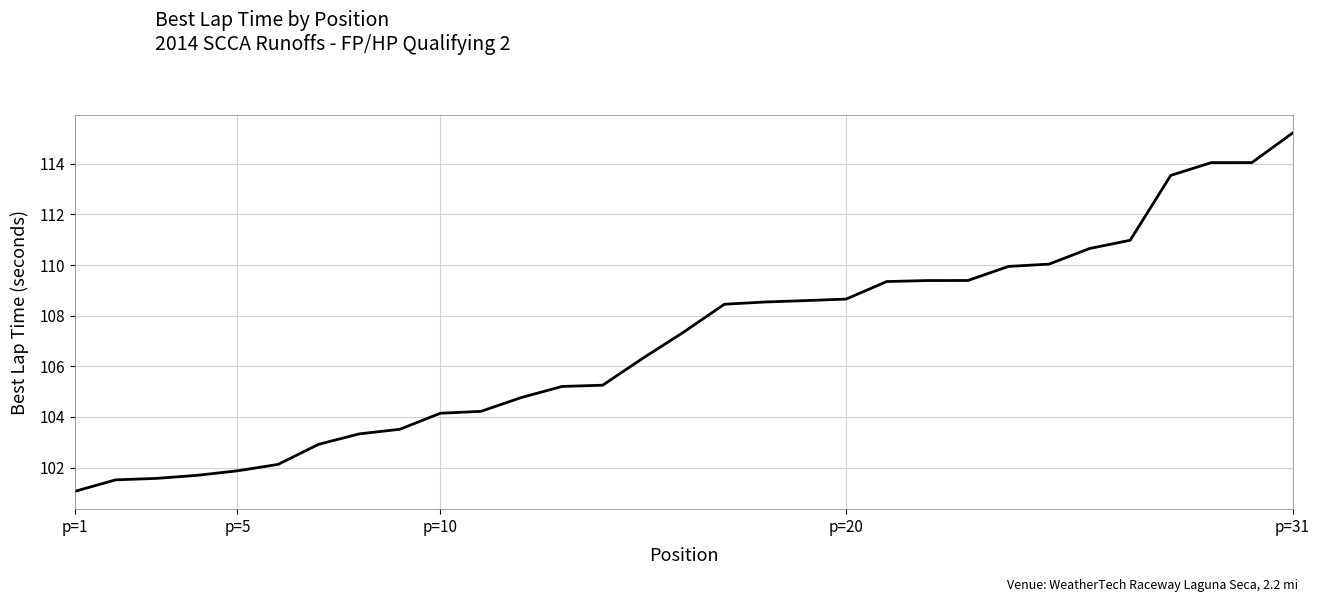

What is the maximum value shown in the chart?

115.2